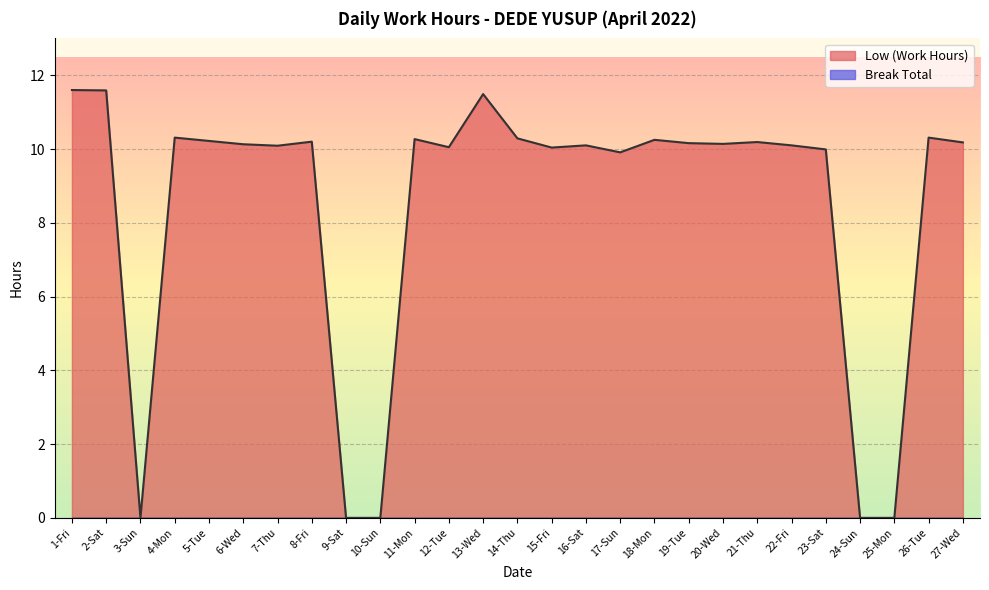

Reading right to left, what are all the values shown in this chart?

27-Wed=10.2	26-Tue=10.3	25-Mon=0.0	24-Sun=0.0	23-Sat=10.0	22-Fri=10.1	21-Thu=10.2	20-Wed=10.1	19-Tue=10.2	18-Mon=10.2	17-Sun=9.9	16-Sat=10.1	15-Fri=10.0	14-Thu=10.3	13-Wed=11.5	12-Tue=10.1	11-Mon=10.3	10-Sun=0.0	9-Sat=0.0	8-Fri=10.2	7-Thu=10.1	6-Wed=10.1	5-Tue=10.2	4-Mon=10.3	3-Sun=0.0	2-Sat=11.6	1-Fri=11.6